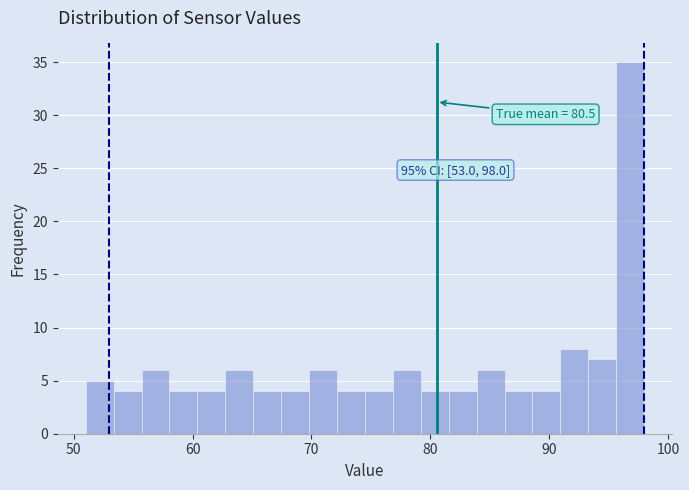

Read against the x-axis, roughly where is the centre of the tallest bar?

97